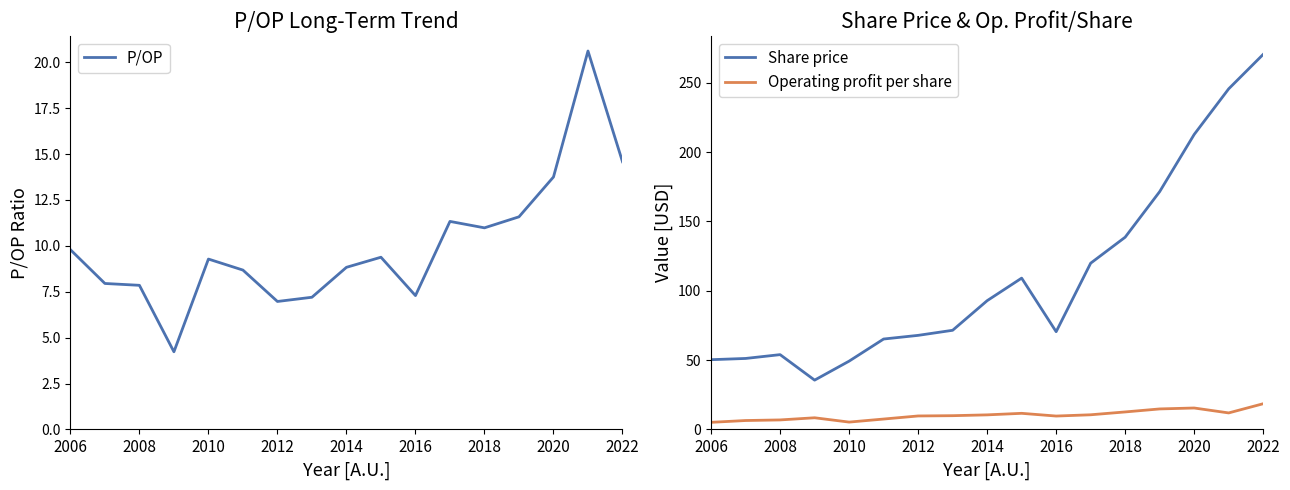

Which series has the largest range (max minus min)?

Share price